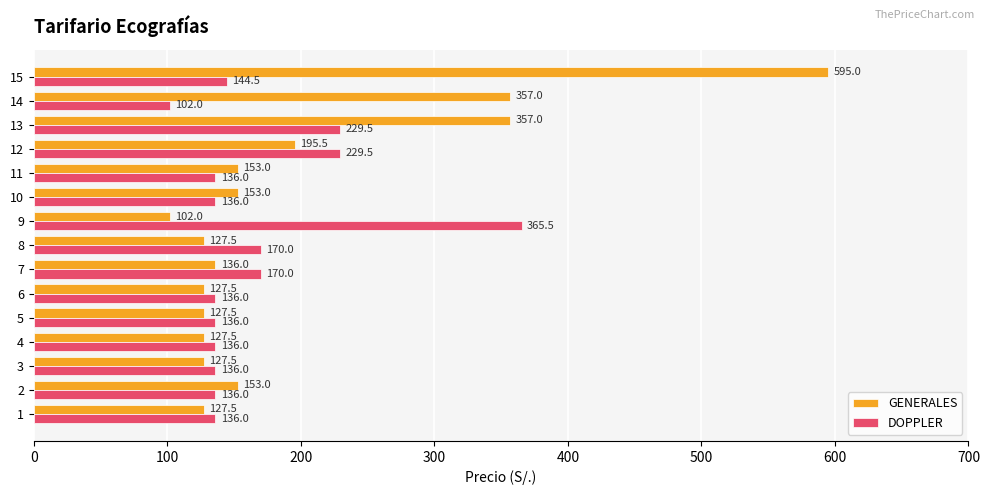

The value of DOPPLER at 8 is 170.0. True or false?

True